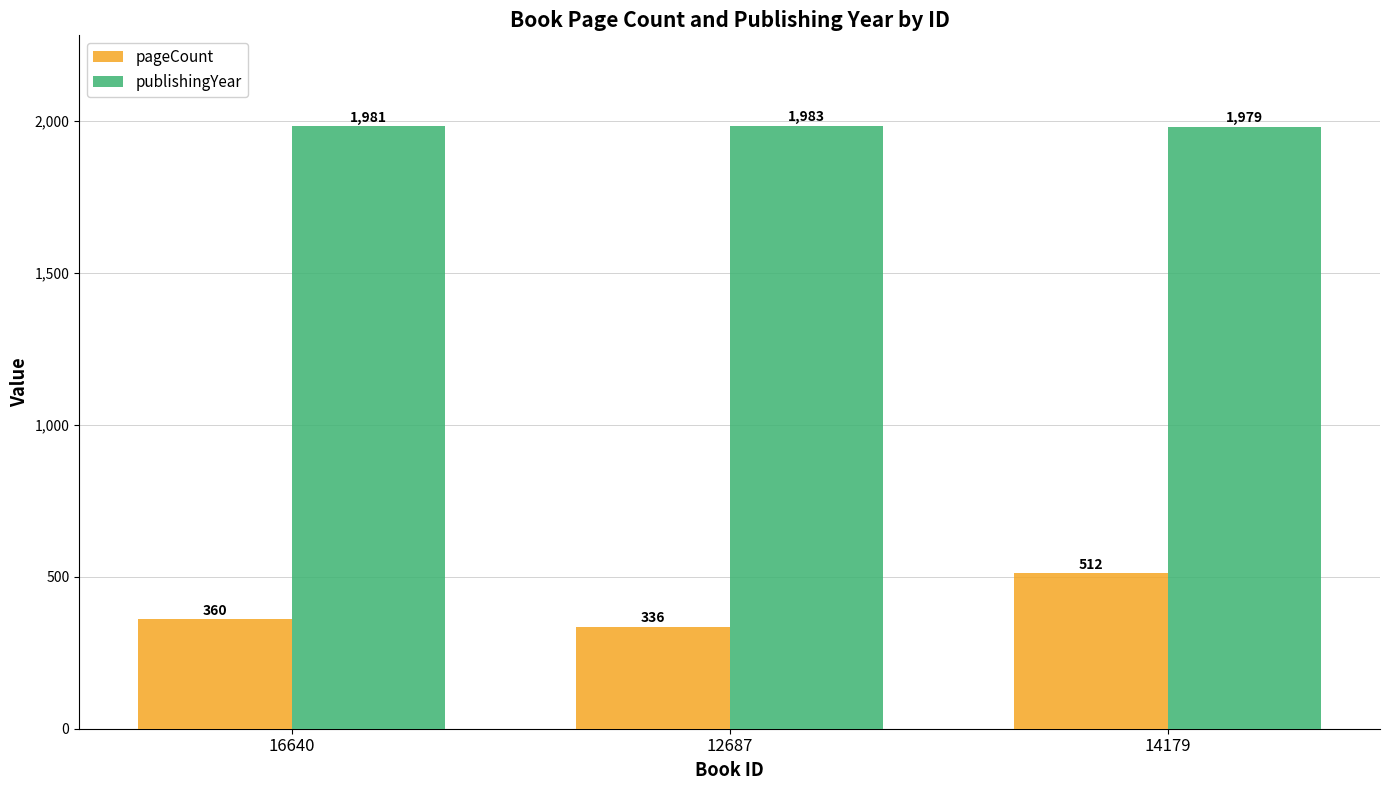

At 16640, list the series in order from largest to smallest.

publishingYear, pageCount